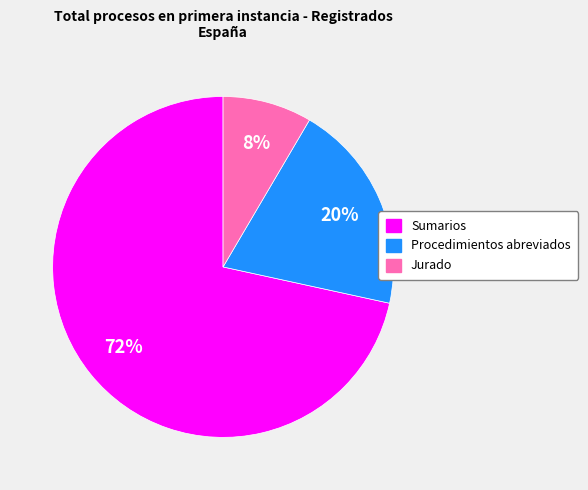

To the nearest percent, what is the average slice percentage?

33%